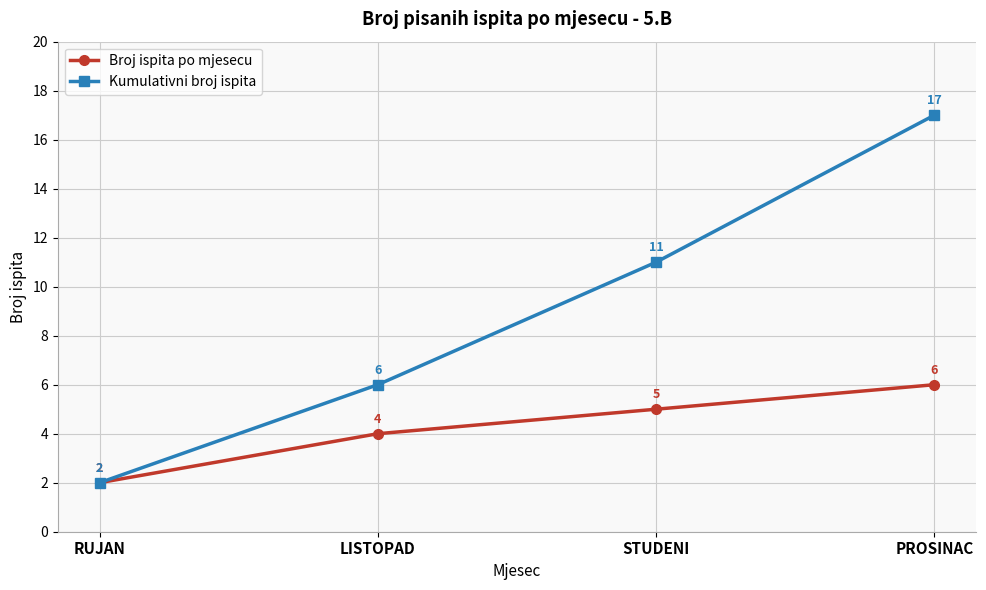

How many distinct data groups are displayed?

2